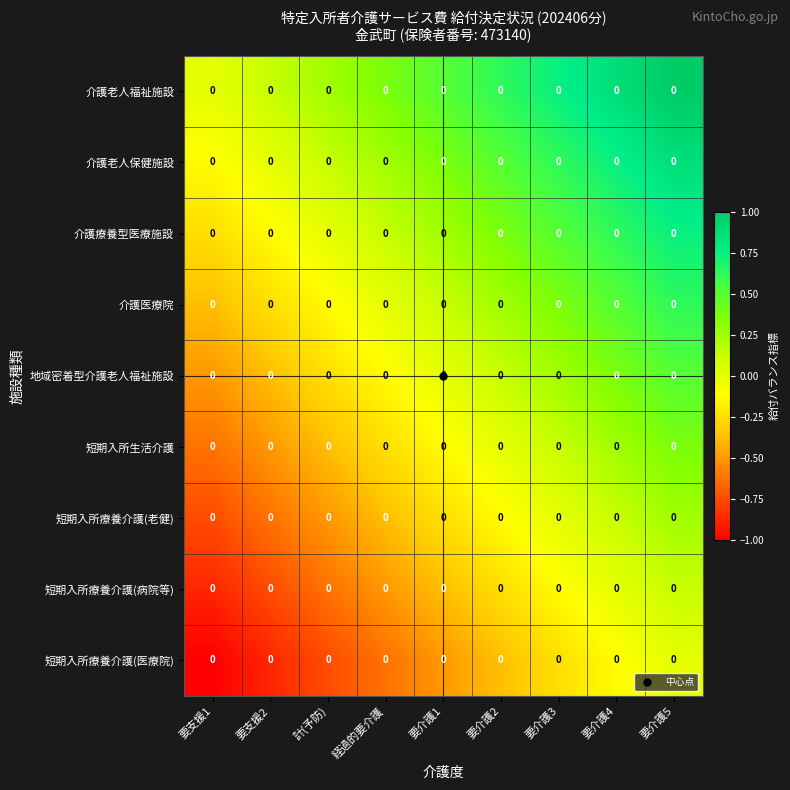

Which has a higher value, 要支援1 or 要介護4?

要介護4